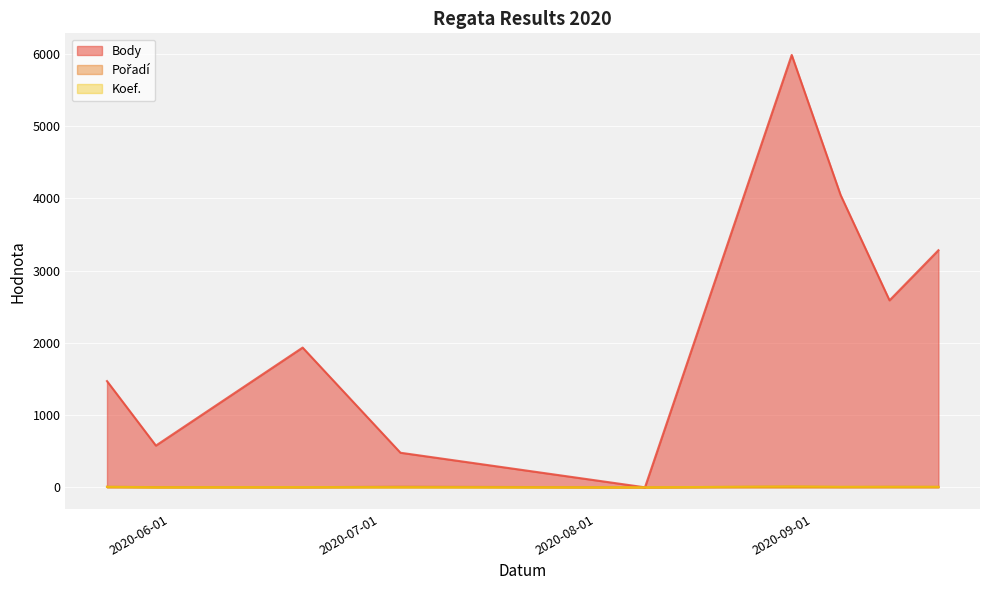

What is the sum of the Body values at 2020-09-12 and 2020-06-20?

4524